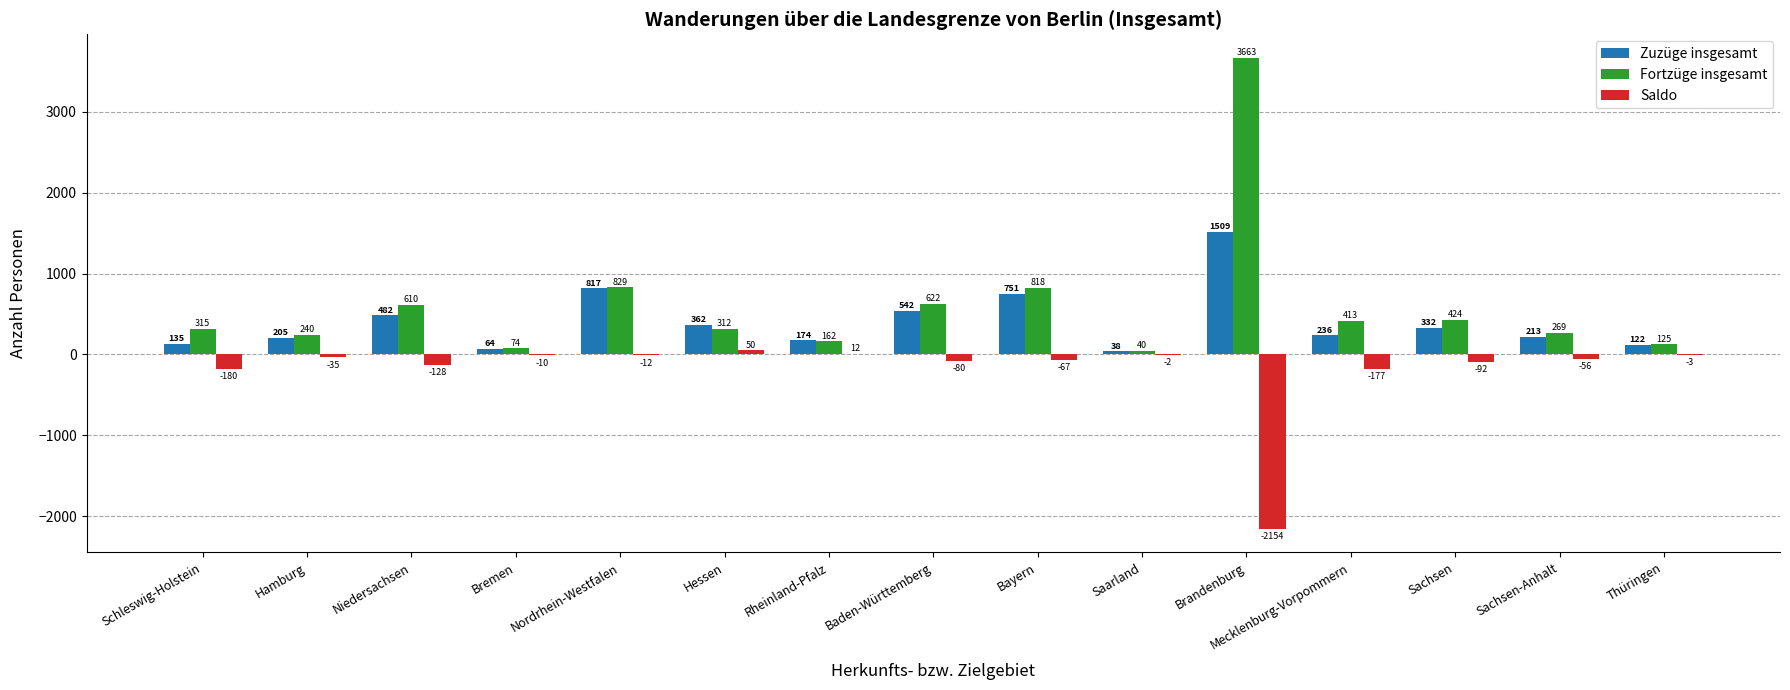

What is the maximum value for Zuzüge insgesamt?

1509